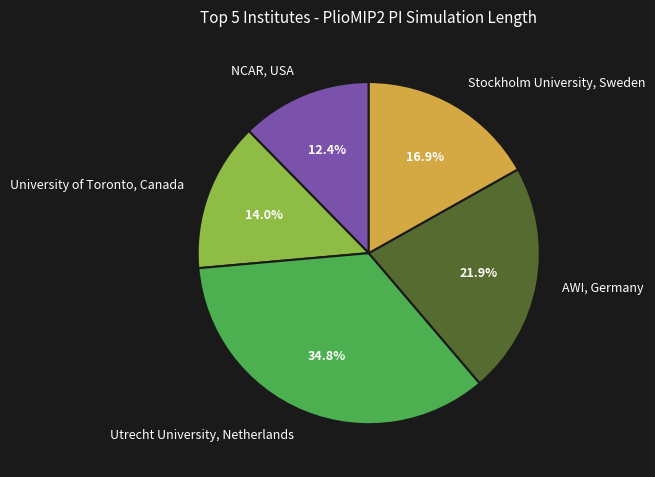

To the nearest percent, what portion does NCAR, USA represent?

12%